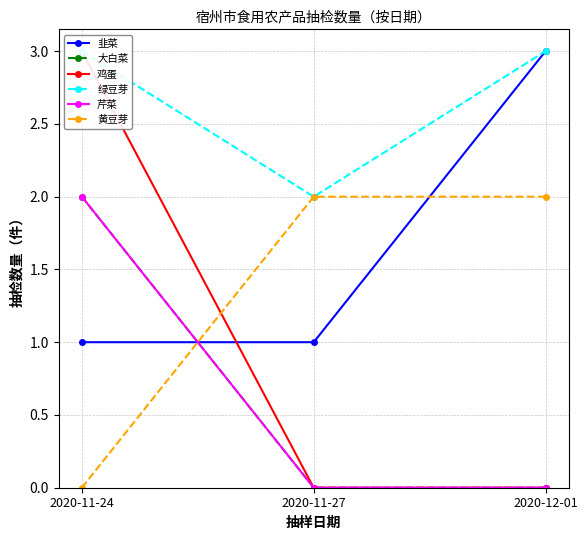

What is the difference between the 黄豆芽 values at 2020-11-27 and 2020-11-24?

2